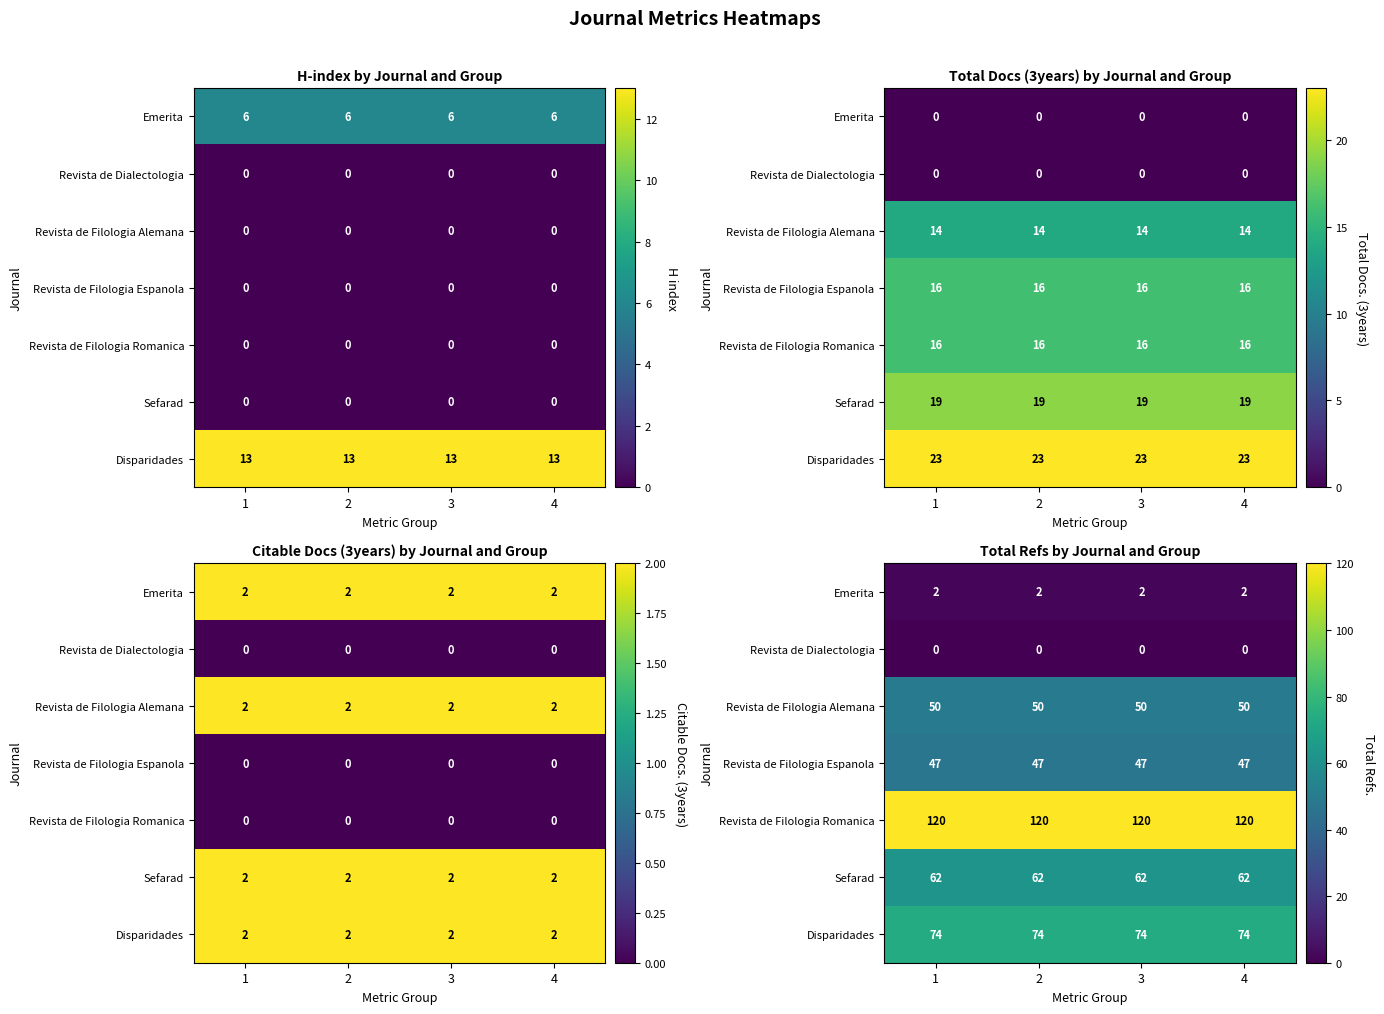

Is it true that Revista de Filologia Alemana equals 30 at 1?

False